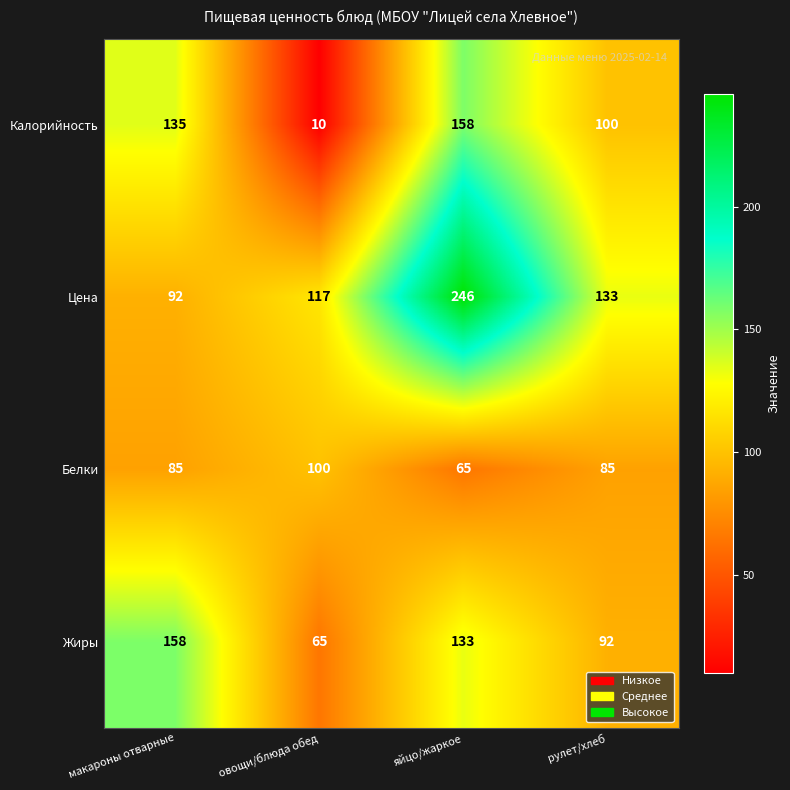

What is the total value across all series at овощи/блюда обед?

292